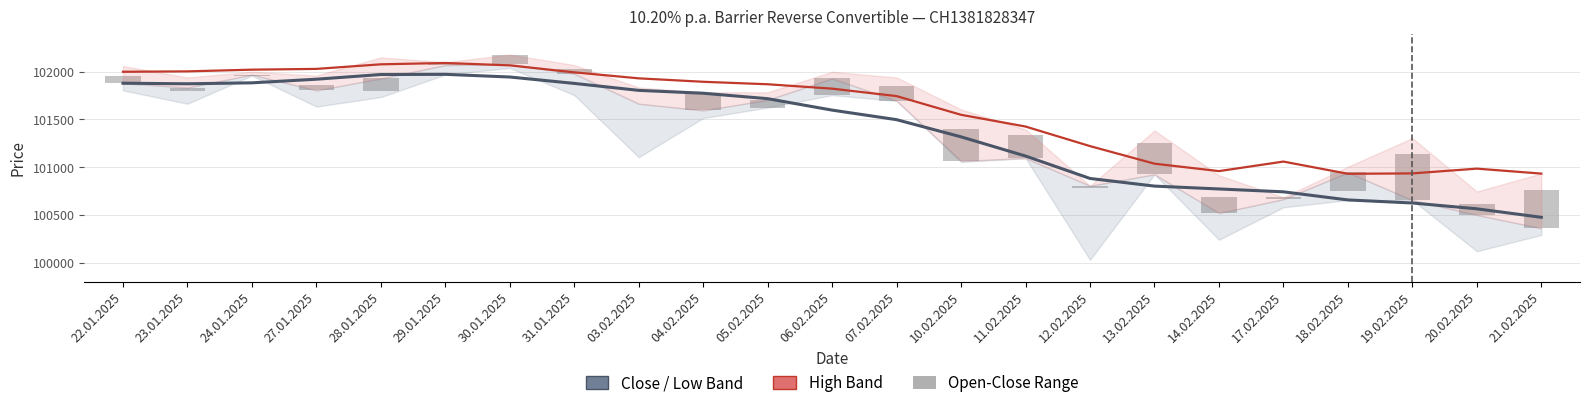

Rank the categories by Open-Close Range value from highest to lowest.

19.02.2025, 21.02.2025, 10.02.2025, 13.02.2025, 11.02.2025, 18.02.2025, 06.02.2025, 04.02.2025, 14.02.2025, 07.02.2025, 28.01.2025, 20.02.2025, 30.01.2025, 22.01.2025, 05.02.2025, 27.01.2025, 31.01.2025, 23.01.2025, 12.02.2025, 17.02.2025, 24.01.2025, 29.01.2025, 03.02.2025